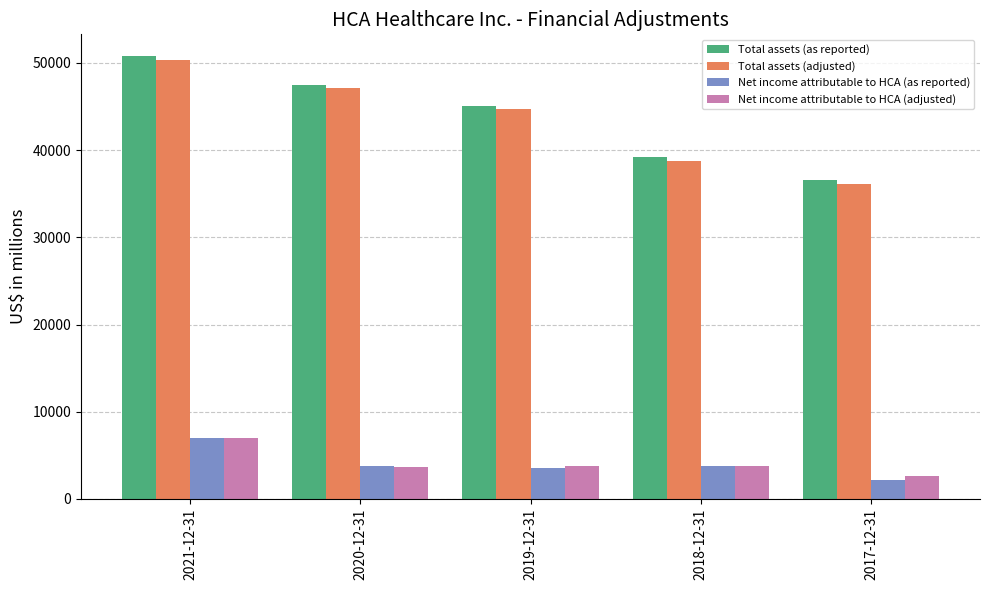

What is the spread (max minus min) of values at 2021-12-31?

43786